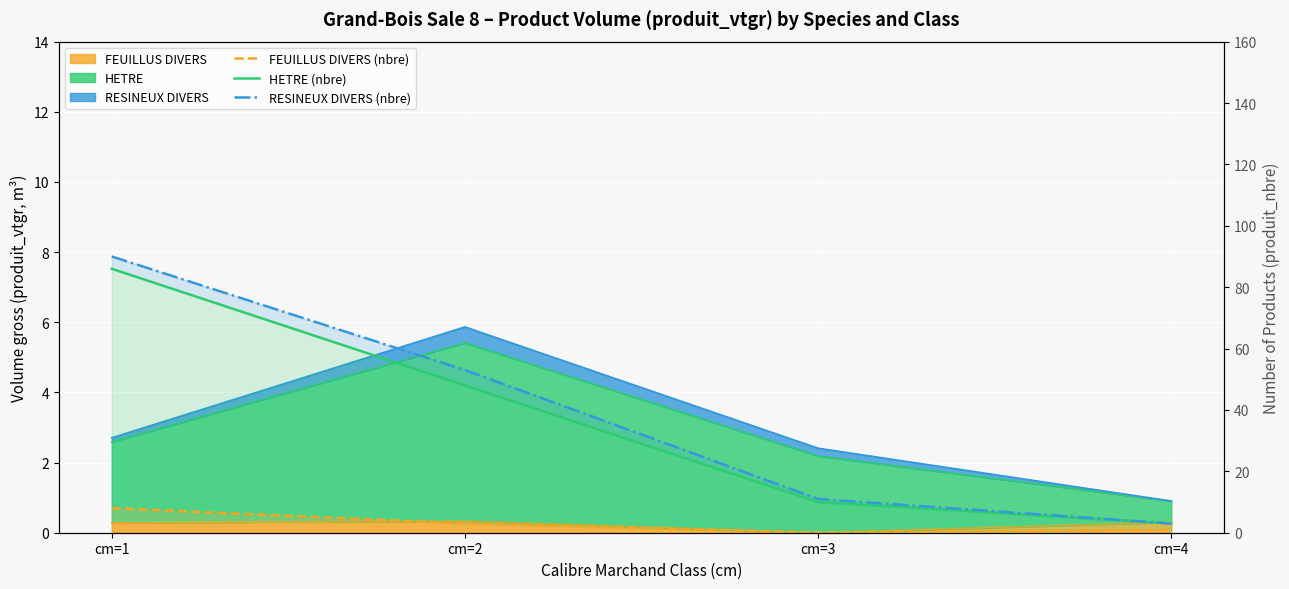

Which series has the largest total across all categories?

RESINEUX DIVERS (nbre)